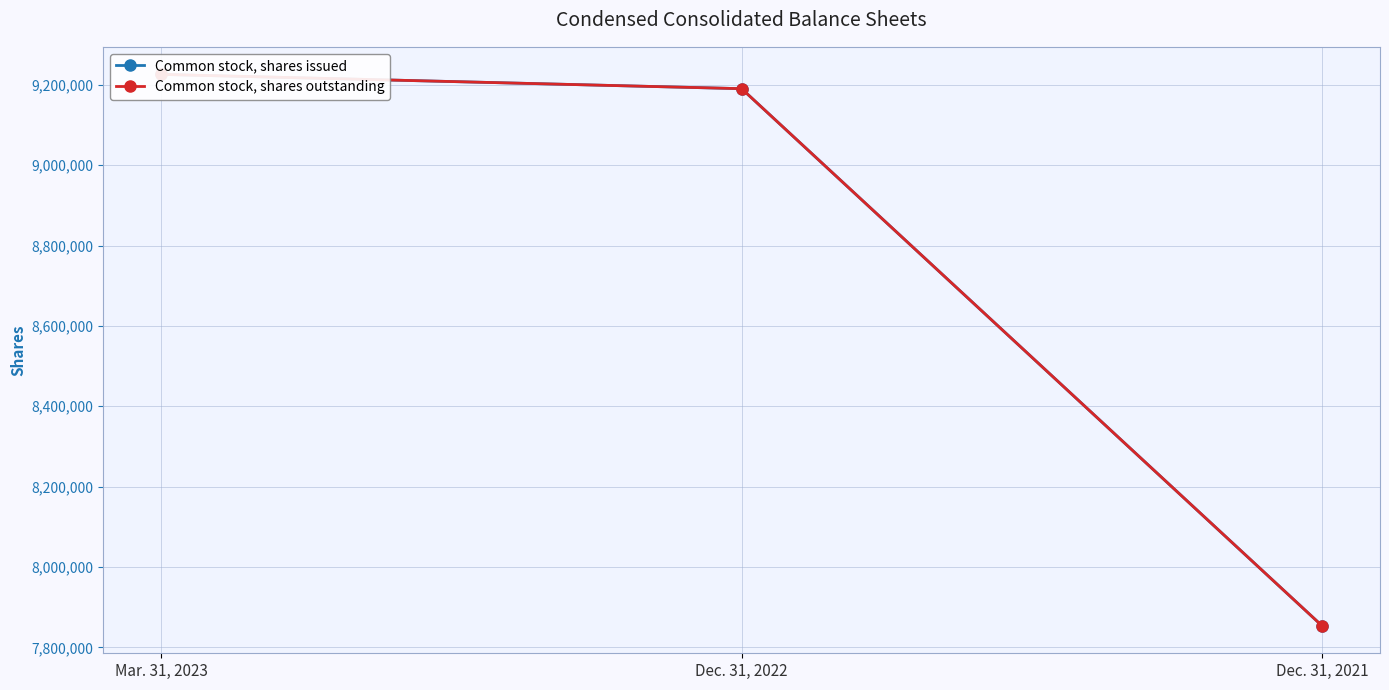

Count the number of categories in the chart.

3